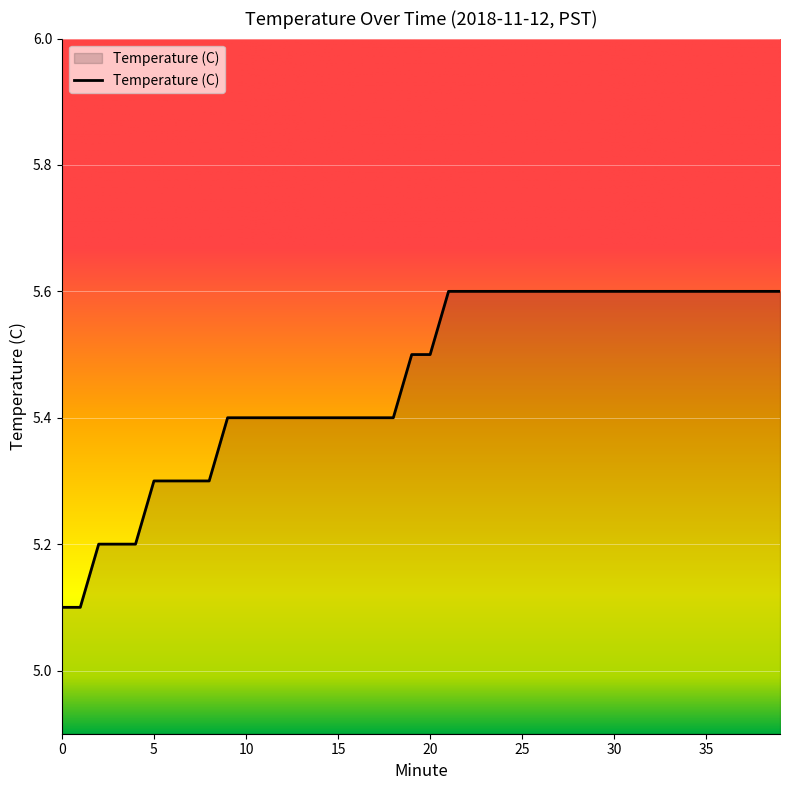

What is the difference between the maximum and minimum values?

0.5